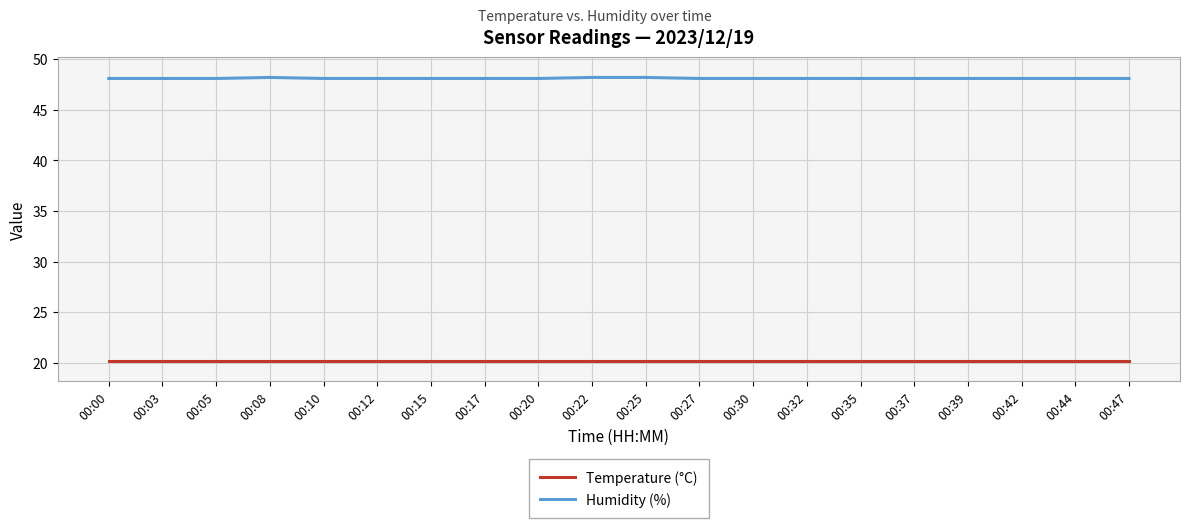

True or false: Temperature (°C) and Humidity (%) cross at least once.

False